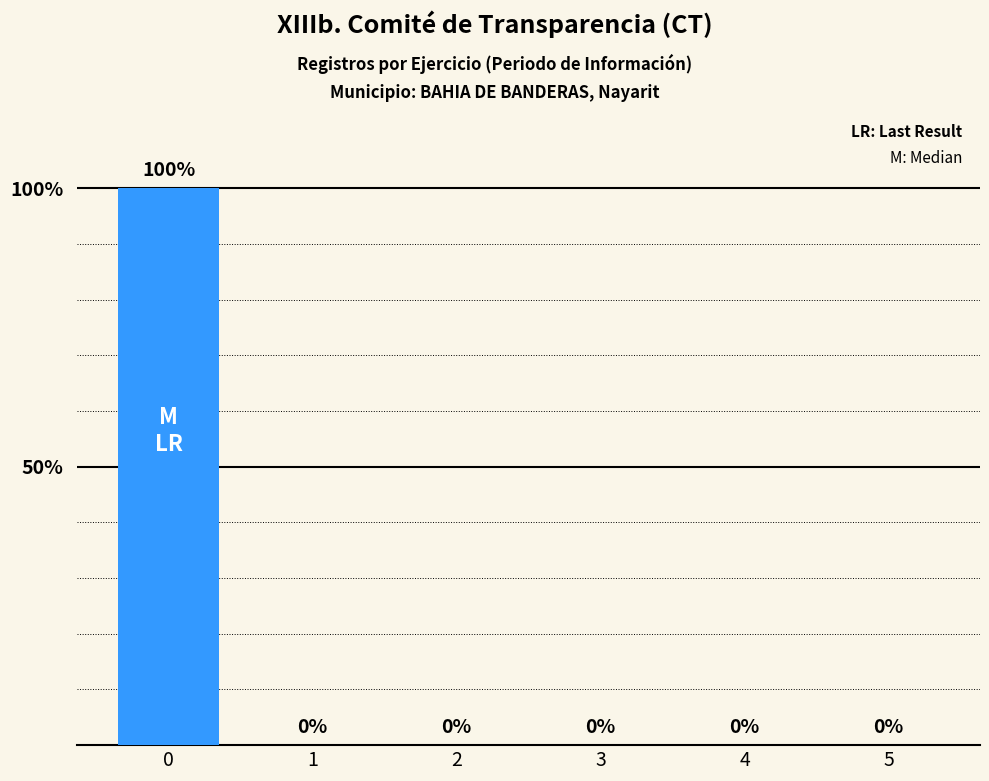

Is it true that the value at 5 is 0?

True